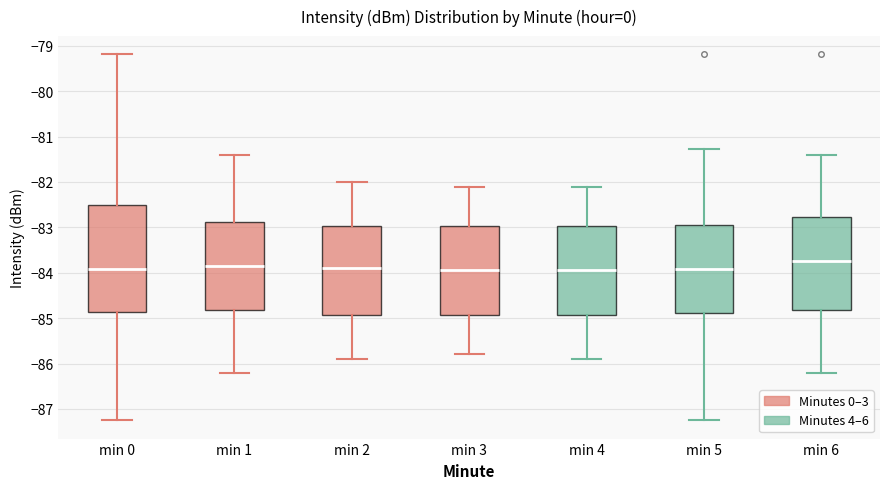

Reading left to right, read every box against the y-axis: the position of its median line, the range the box covers, and the ends of its whiskers. The values are not printed on the chart, so give them approximately, as read against the axis.

min 0: median -83.9, box -84.9 to -82.5, whiskers -87.2 to -79.2
min 1: median -83.8, box -84.8 to -82.9, whiskers -86.2 to -81.4
min 2: median -83.9, box -84.9 to -83.0, whiskers -85.9 to -82.0
min 3: median -83.9, box -84.9 to -83.0, whiskers -85.8 to -82.1
min 4: median -83.9, box -84.9 to -83.0, whiskers -85.9 to -82.1
min 5: median -83.9, box -84.9 to -82.9, whiskers -87.2 to -81.3
min 6: median -83.7, box -84.8 to -82.8, whiskers -86.2 to -81.4